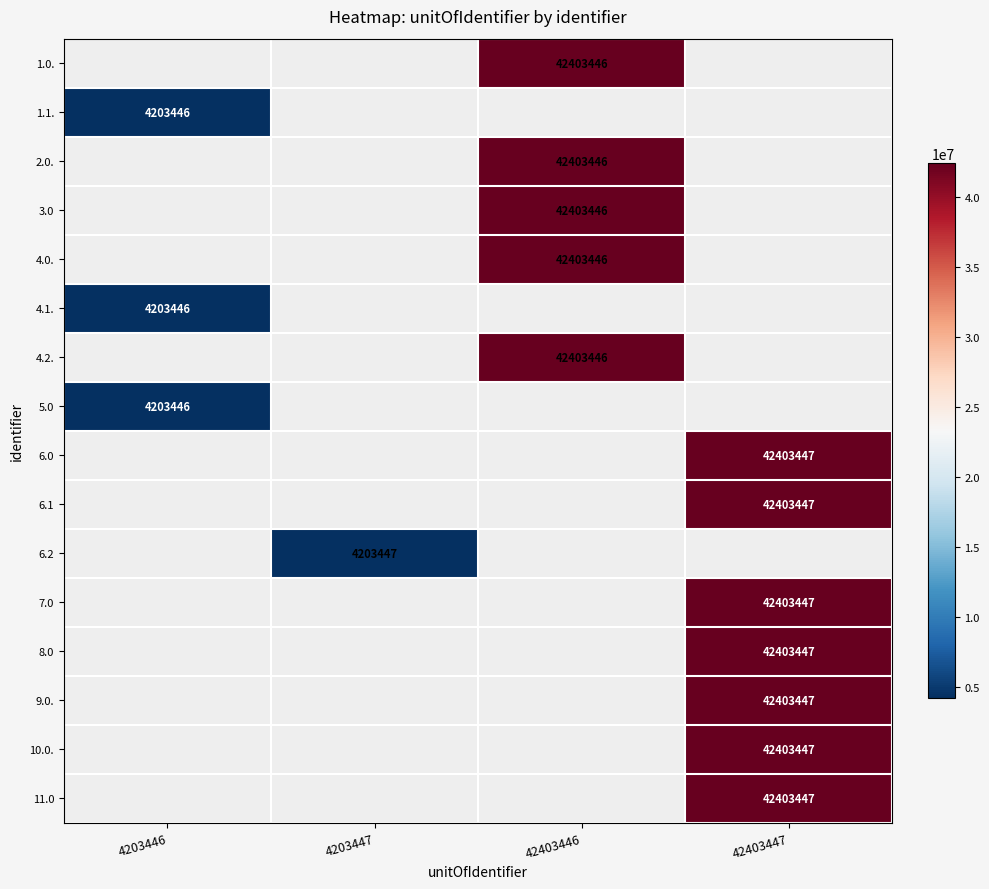

Is it true that 6.2 equals 4203447 at 4203447?

True